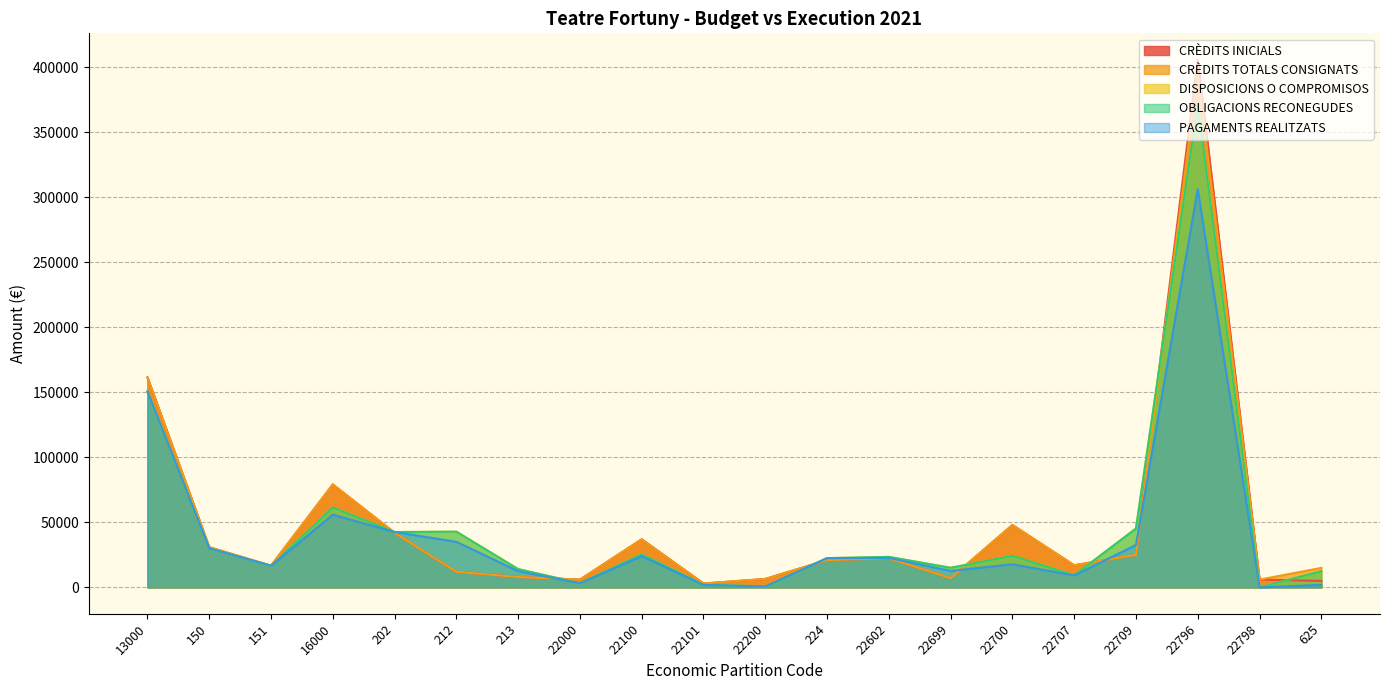

What is the difference between the PAGAMENTS REALITZATS values at 213 and 22700?

5287.9